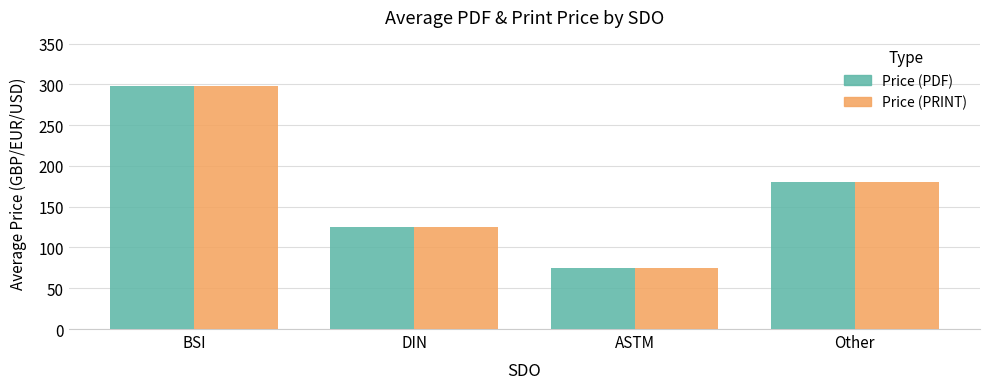

What are all the series names shown in the legend?

Price (PDF), Price (PRINT)